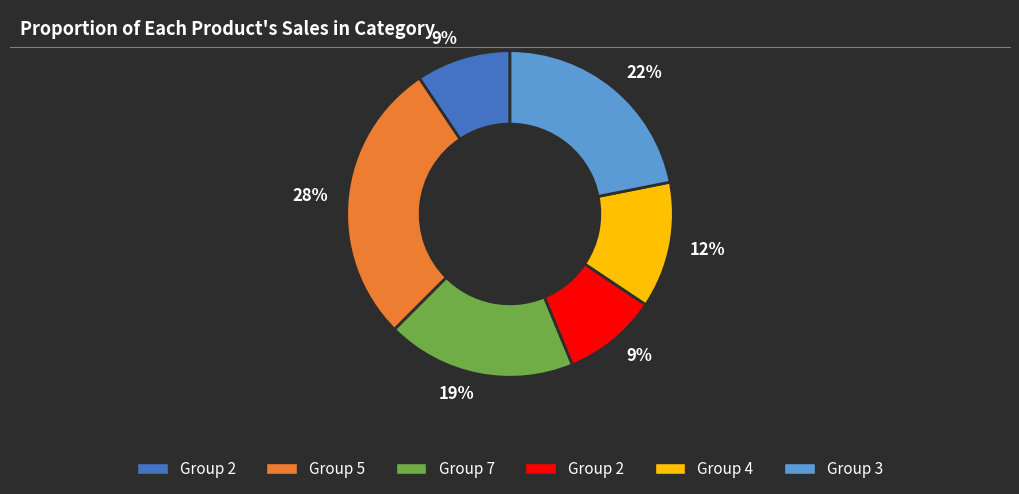

Is there any slice that represents more than half of the pie?

No